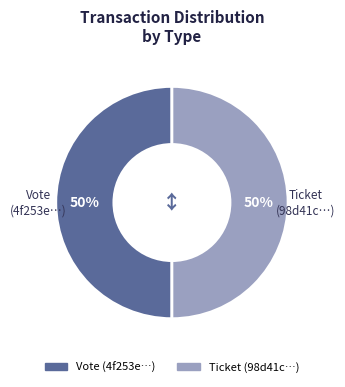

Is the sum of Ticket and Vote greater than half?

Yes